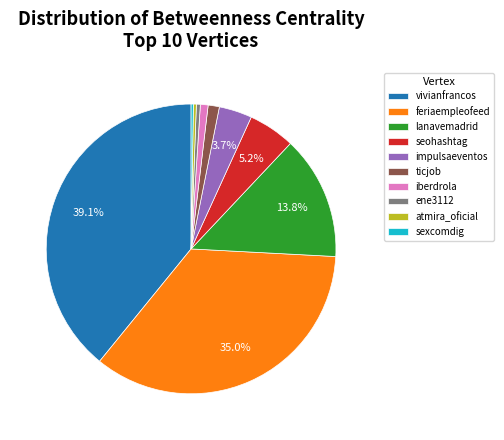

To the nearest percent, what is the average slice percentage?

10%